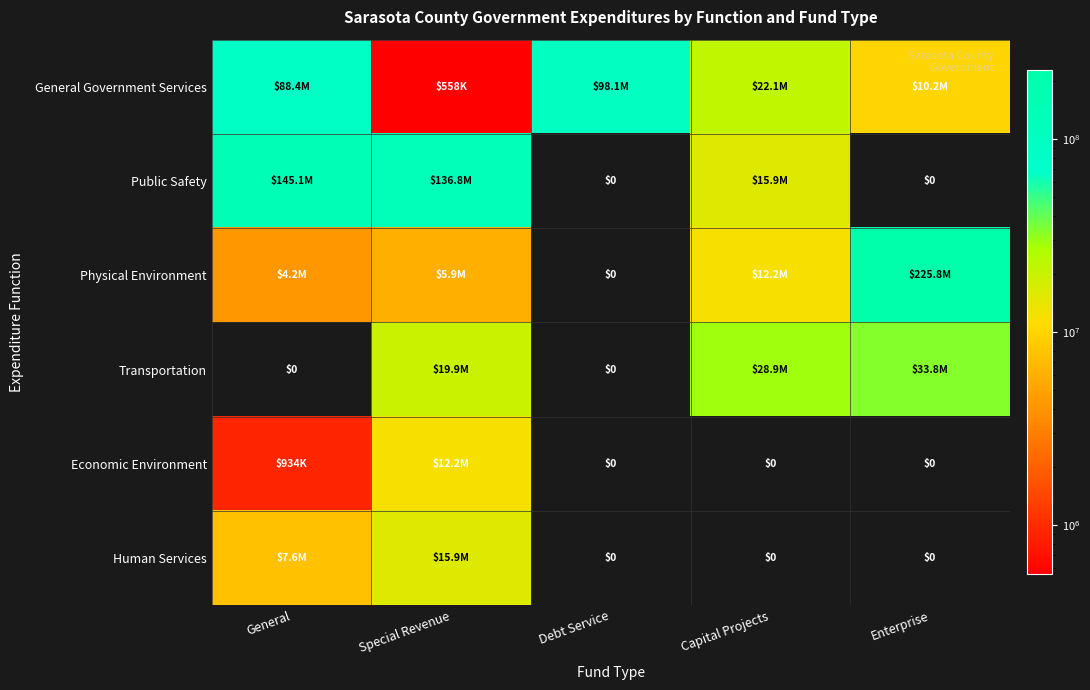

Which series has the widest spread of values?

Physical Environment